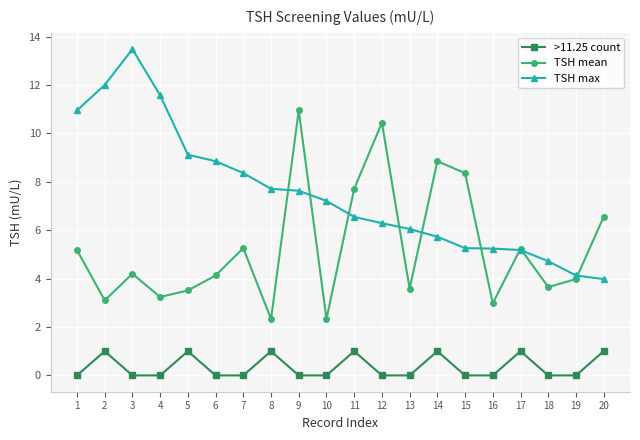

What is the maximum value for >11.25 count?

1.0